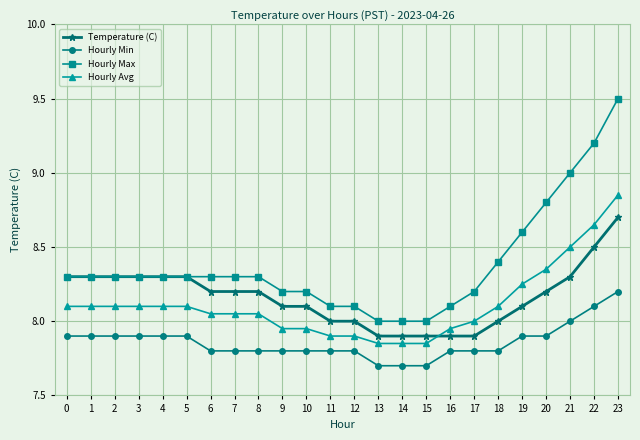

True or false: Hourly Avg has a value of 8.7 at 22.

True